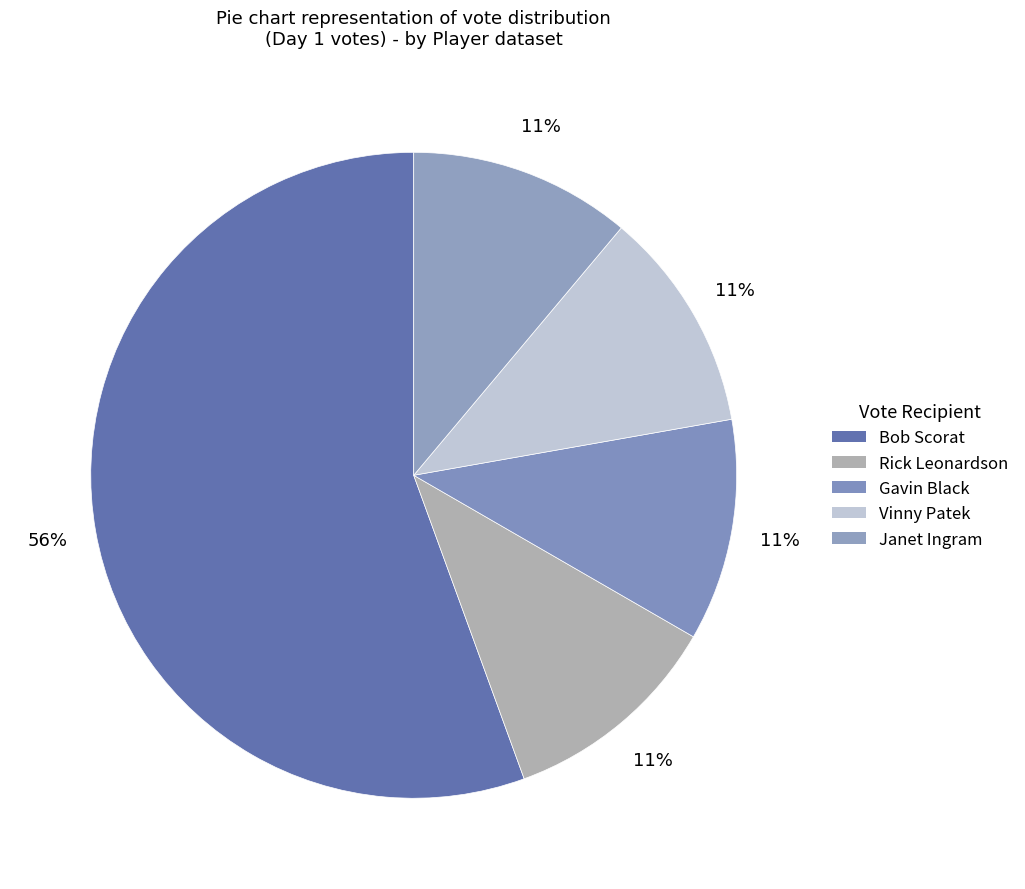

How many slices are in this pie chart?

5